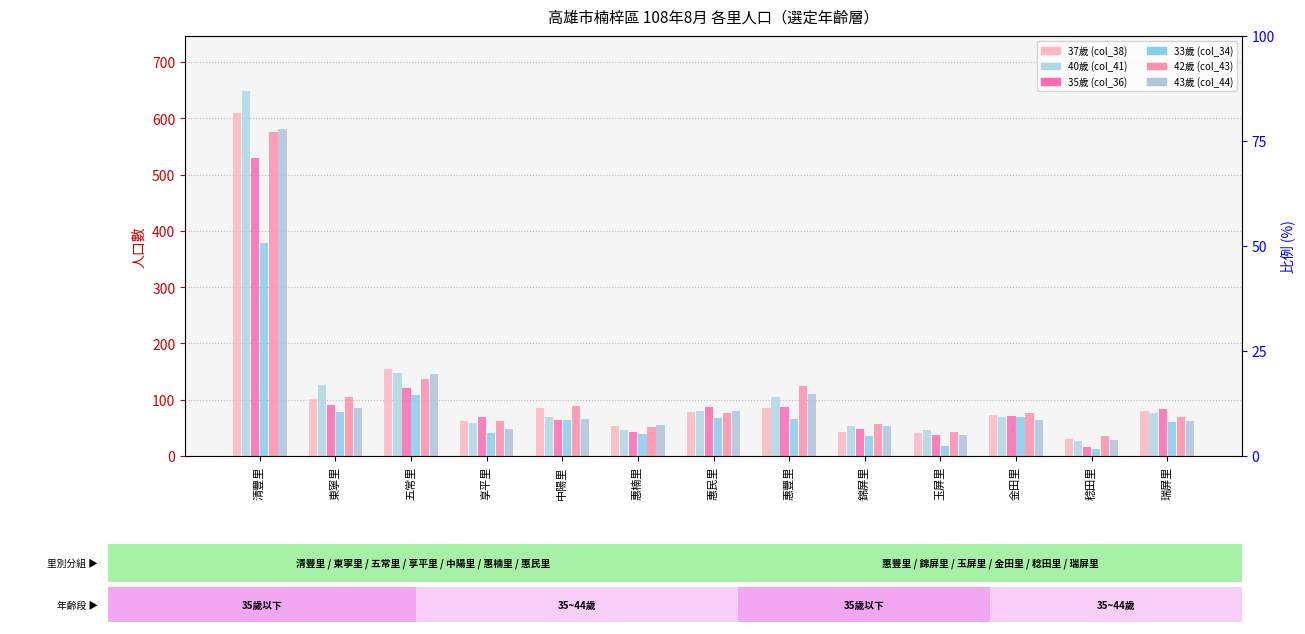

Reading left to right, extract all data points from this chart.

37歲 (col_38): 清豐里=609	東寧里=101	五常里=155	享平里=62	中陽里=86	惠楠里=53	惠民里=79	惠豐里=86	錦屏里=43	玉屏里=40	金田里=73	稔田里=30	瑞屏里=80
40歲 (col_41): 清豐里=649	東寧里=126	五常里=148	享平里=58	中陽里=70	惠楠里=47	惠民里=80	惠豐里=104	錦屏里=53	玉屏里=46	金田里=70	稔田里=27	瑞屏里=77
35歲 (col_36): 清豐里=529	東寧里=91	五常里=121	享平里=70	中陽里=64	惠楠里=42	惠民里=87	惠豐里=87	錦屏里=48	玉屏里=37	金田里=71	稔田里=16	瑞屏里=84
33歲 (col_34): 清豐里=378	東寧里=78	五常里=109	享平里=41	中陽里=64	惠楠里=39	惠民里=67	惠豐里=65	錦屏里=36	玉屏里=18	金田里=70	稔田里=12	瑞屏里=60
42歲 (col_43): 清豐里=575	東寧里=105	五常里=136	享平里=62	中陽里=89	惠楠里=52	惠民里=77	惠豐里=124	錦屏里=57	玉屏里=43	金田里=76	稔田里=35	瑞屏里=70
43歲 (col_44): 清豐里=581	東寧里=85	五常里=146	享平里=48	中陽里=66	惠楠里=55	惠民里=80	惠豐里=111	錦屏里=53	玉屏里=38	金田里=64	稔田里=29	瑞屏里=62